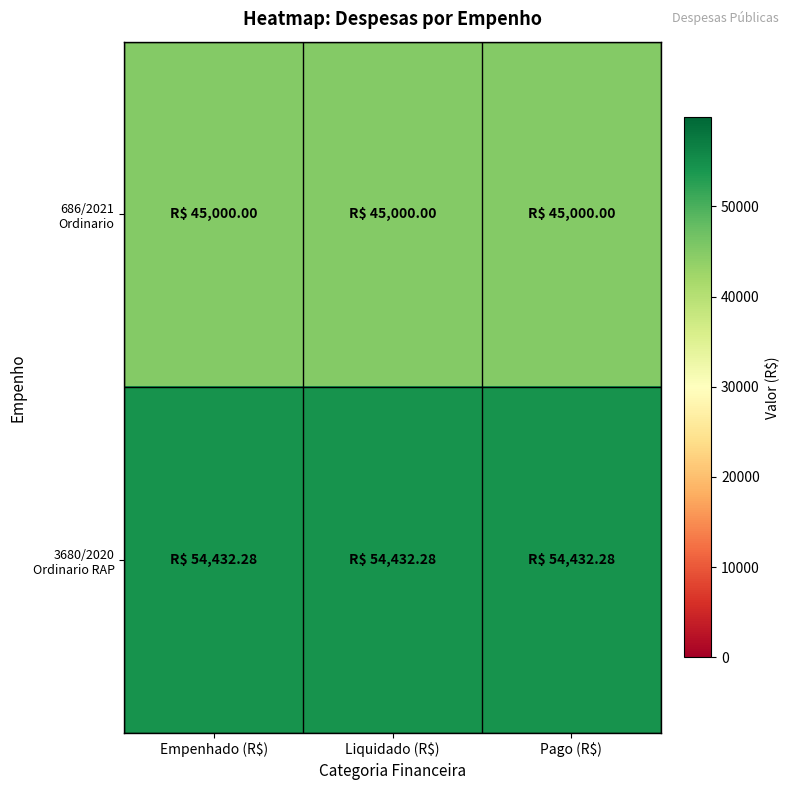

Rank the series at Empenhado (R$) from highest to lowest value.

3680/2020 Ordinario RAP, 686/2021 Ordinario